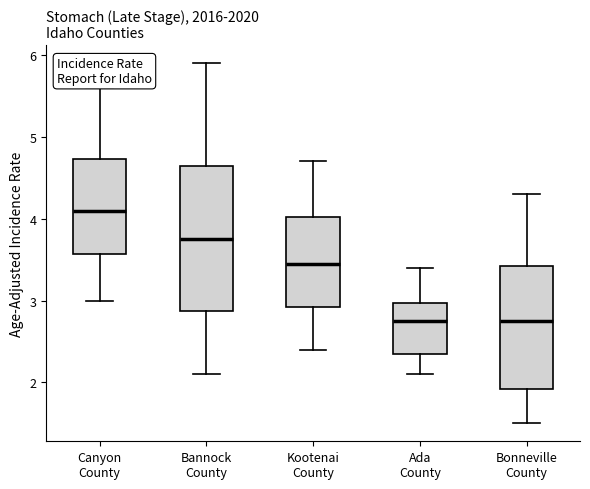

Reading left to right, read every box against the y-axis: the position of its median line, the range the box covers, and the ends of its whiskers. The values are not printed on the chart, so give them approximately, as read against the axis.

Canyon County: median 4.1, box 3.6 to 4.7, whiskers 3.0 to 5.6
Bannock County: median 3.8, box 2.9 to 4.7, whiskers 2.1 to 5.9
Kootenai County: median 3.5, box 2.9 to 4.0, whiskers 2.4 to 4.7
Ada County: median 2.8, box 2.4 to 3.0, whiskers 2.1 to 3.4
Bonneville County: median 2.8, box 1.9 to 3.4, whiskers 1.5 to 4.3